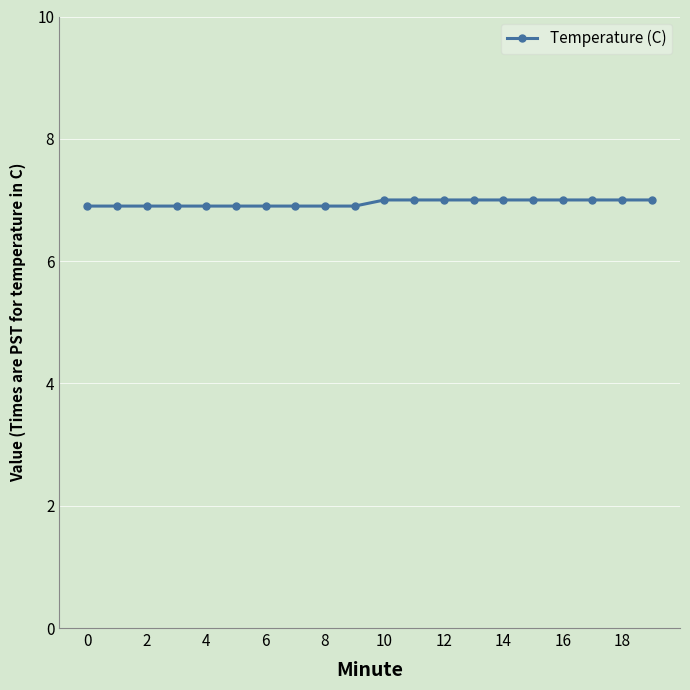

What is the value of the 12th point from the left?

7.0